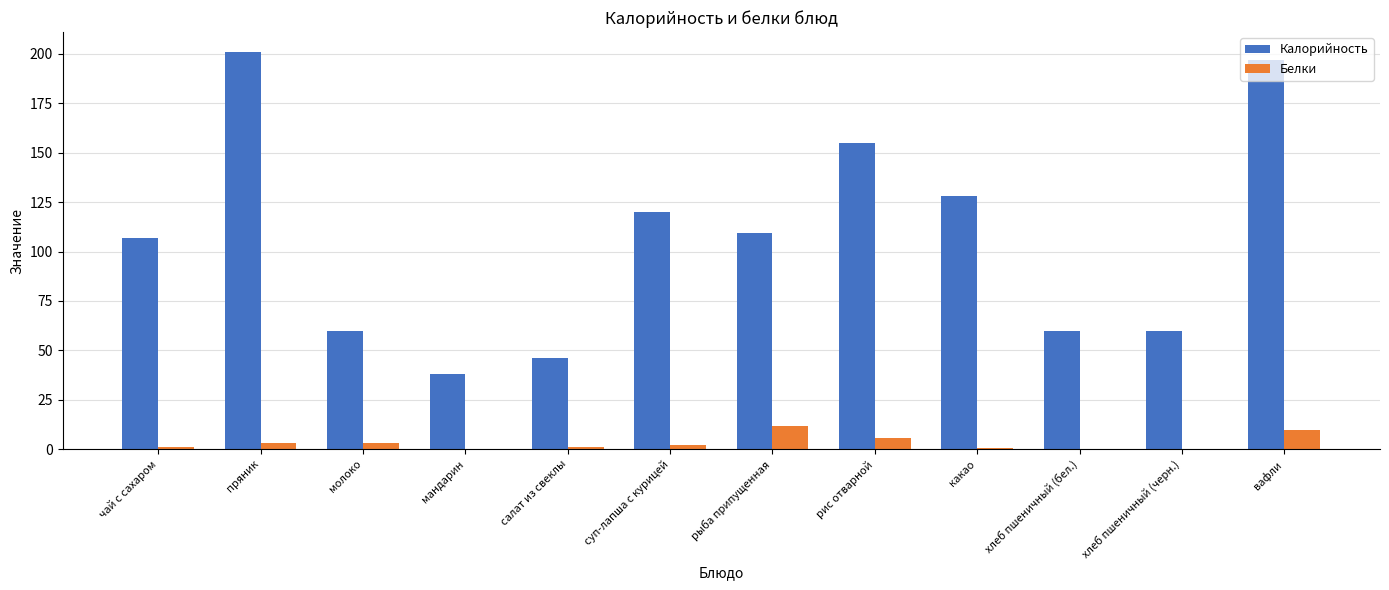

Which series has the largest total across all categories?

Калорийность